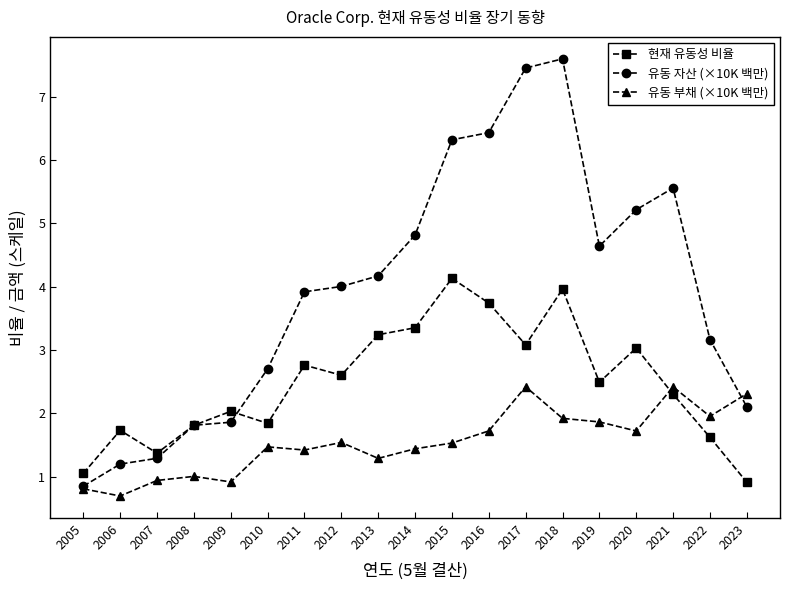

The 현재 유동성 비율 series shows 1.1 at 2005. True or false?

True